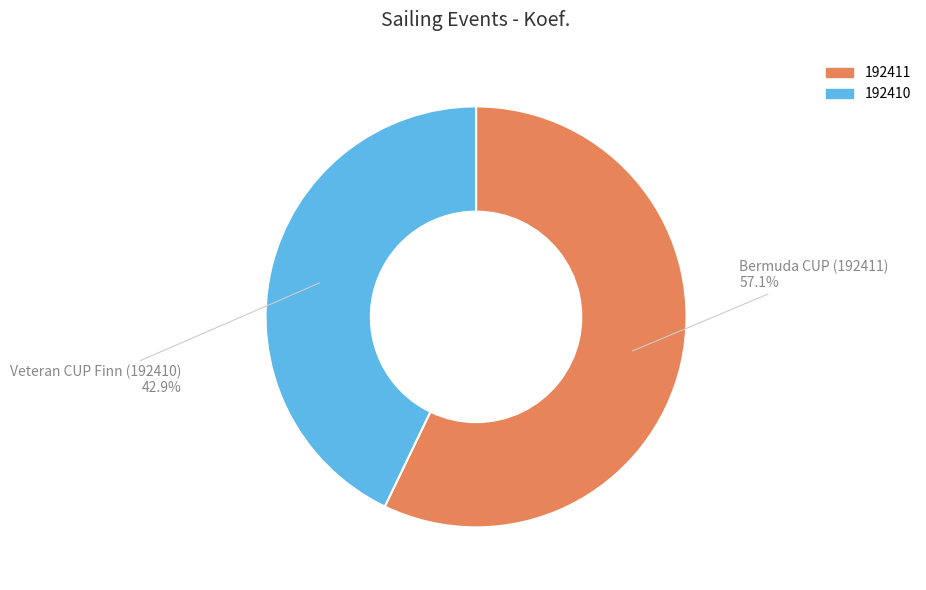

To the nearest percent, what is the difference between the largest and smallest slice percentages?

14%